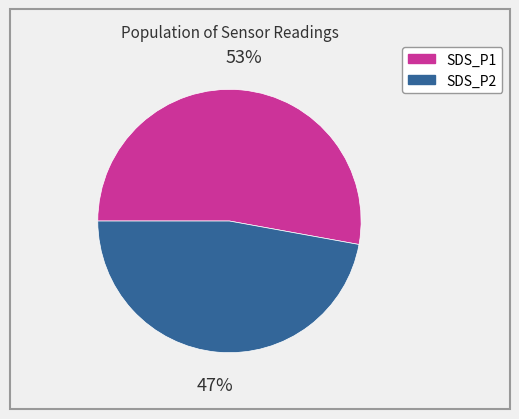

Which category accounts for the majority?

SDS_P1